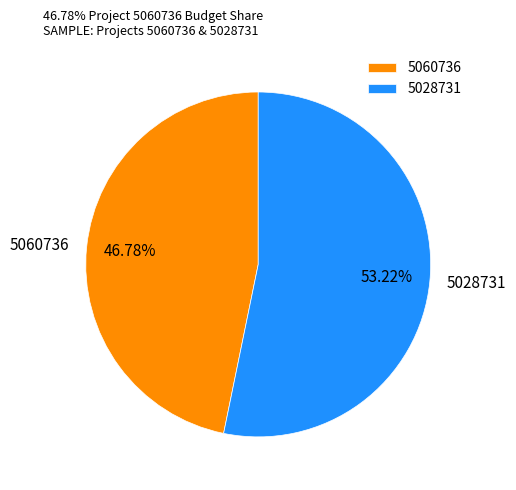

To the nearest percent, what is the difference between the 5060736 and 5028731 slice percentages?

6%